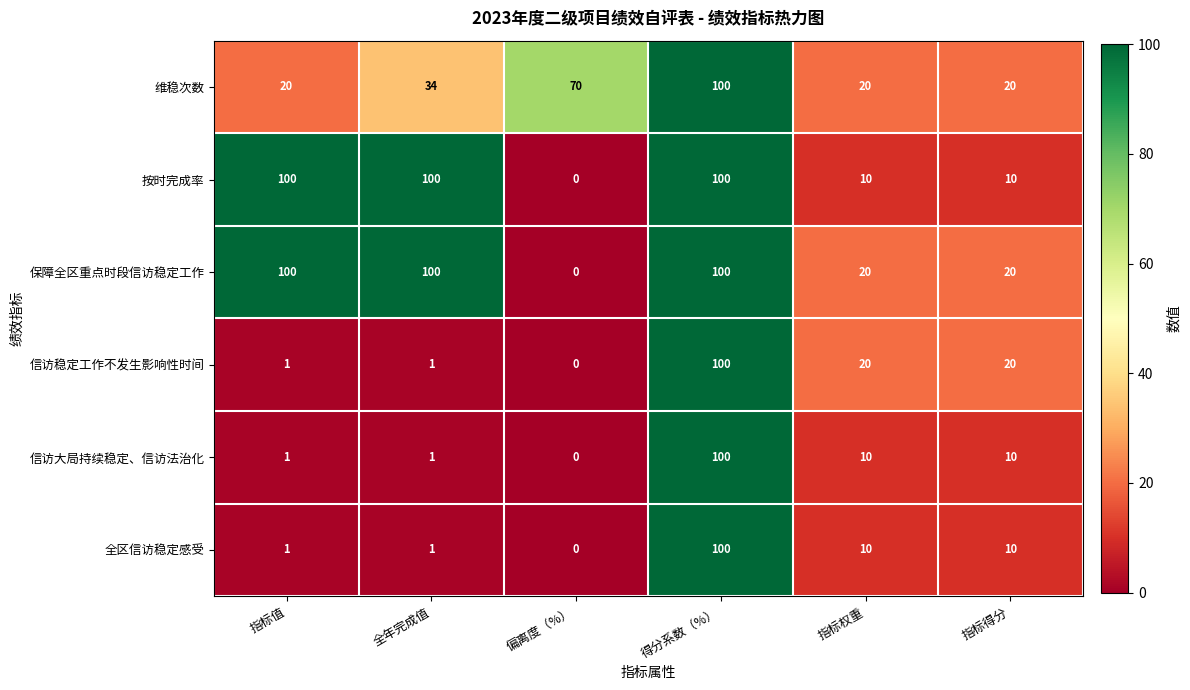

What is the spread (max minus min) of values at 全年完成值?

99